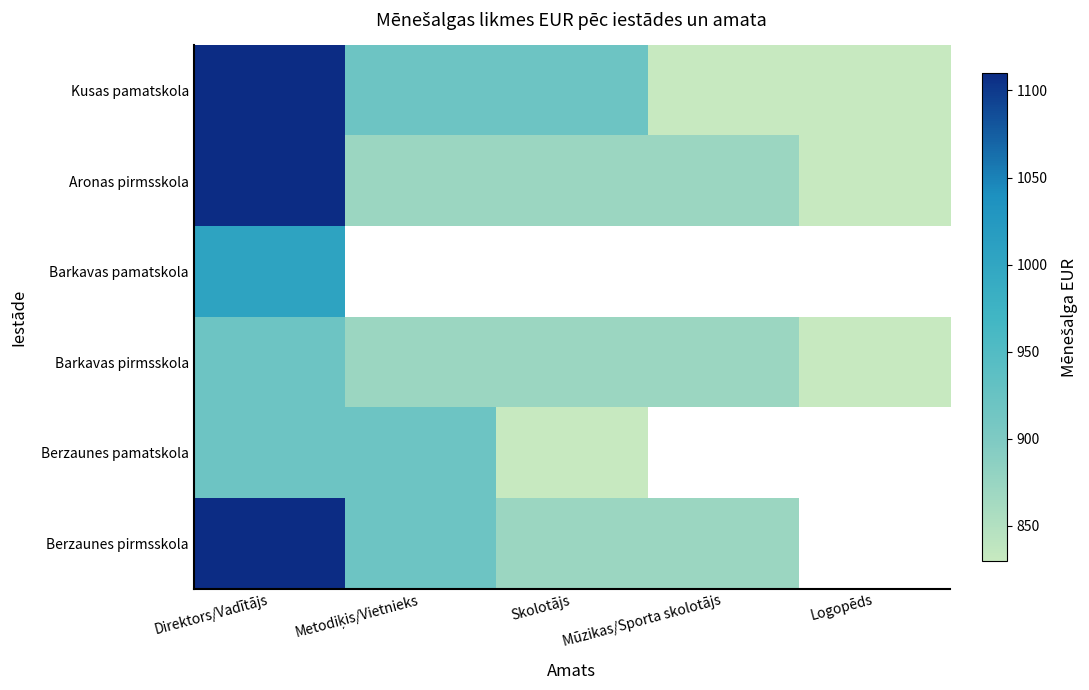

True or false: Kusas pamatskola has a value of 919.0 at Skolotājs.

True